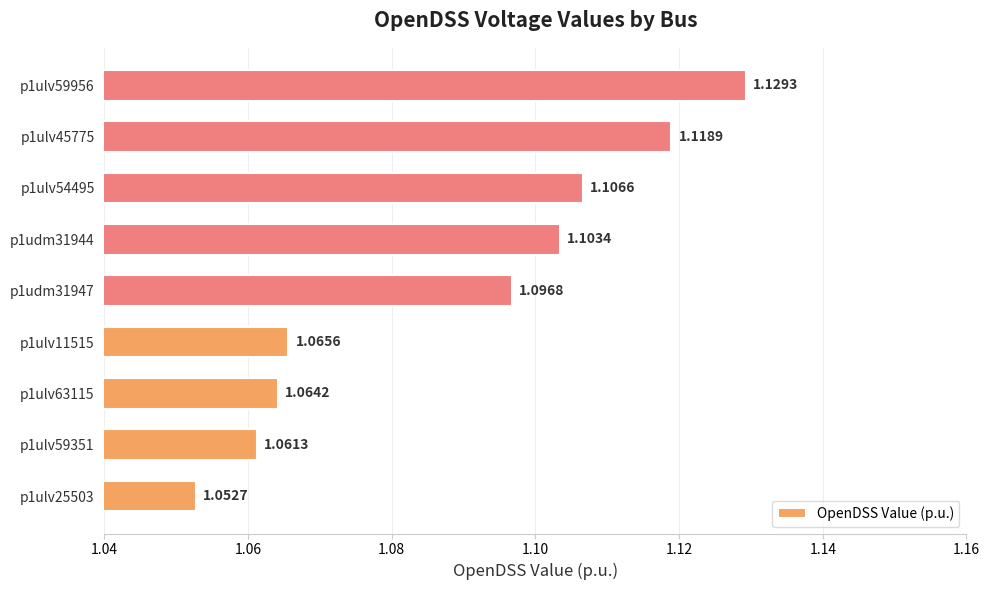

What is the sum of all values?

9.8